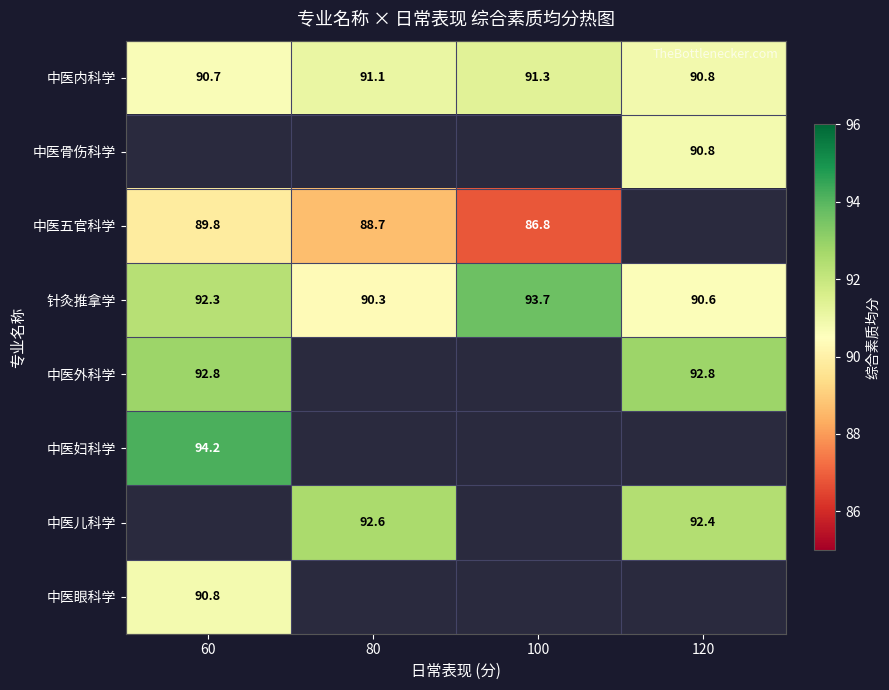

At which category is the sum across all series the highest?

60